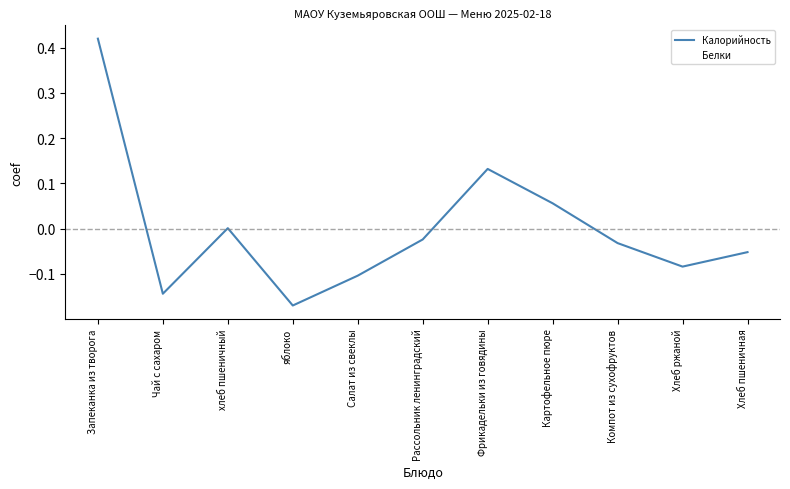

Between Хлеб пшеничная and Фрикадельки из говядины, which is larger?

Фрикадельки из говядины